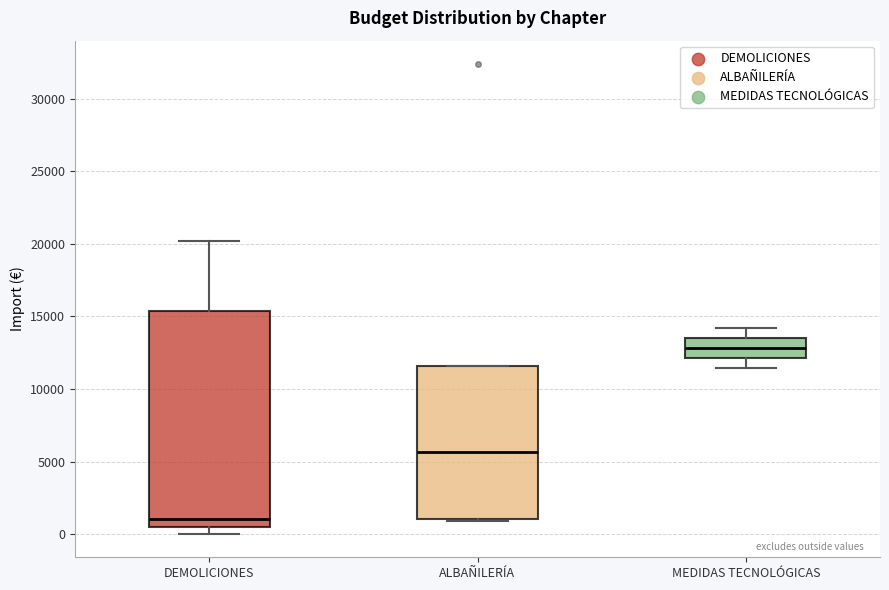

Reading left to right, read every box against the y-axis: the position of its median line, the range the box covers, and the ends of its whiskers. The values are not printed on the chart, so give them approximately, as read against the axis.

DEMOLICIONES: median 1000, box 500 to 15500, whiskers 0 to 20000
ALBAÑILERÍA: median 5500, box 1000 to 11500, whiskers 1000 to 11500
MEDIDAS TECNOLÓGICAS: median 13000, box 12000 to 13500, whiskers 11500 to 14000